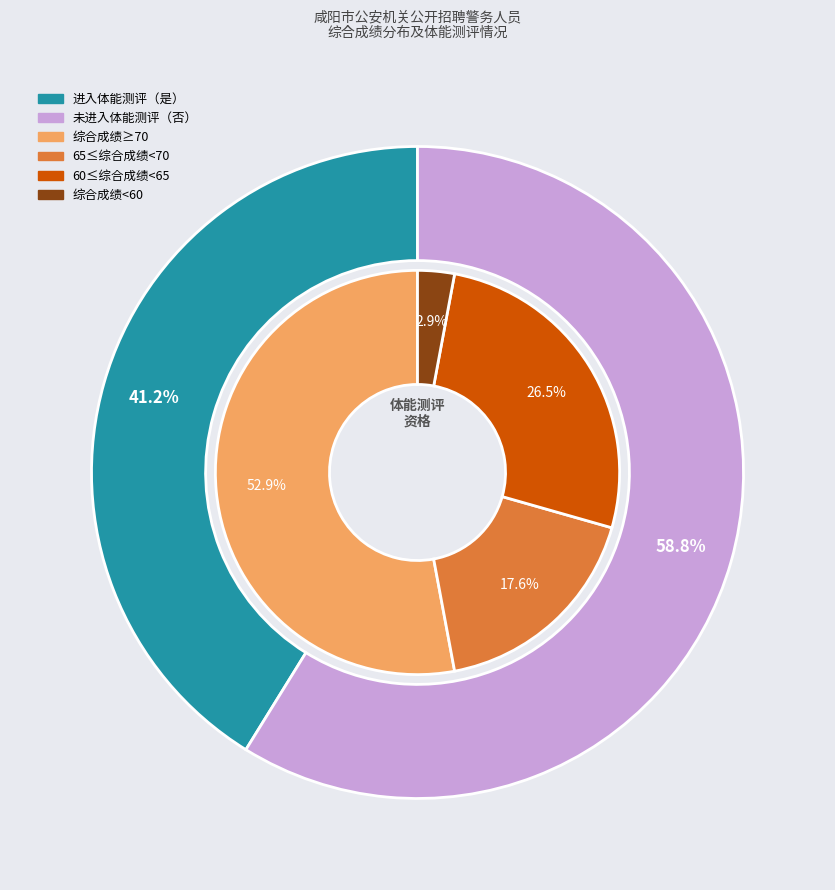

To the nearest percent, what is the combined percentage of 是 and 否?

100%